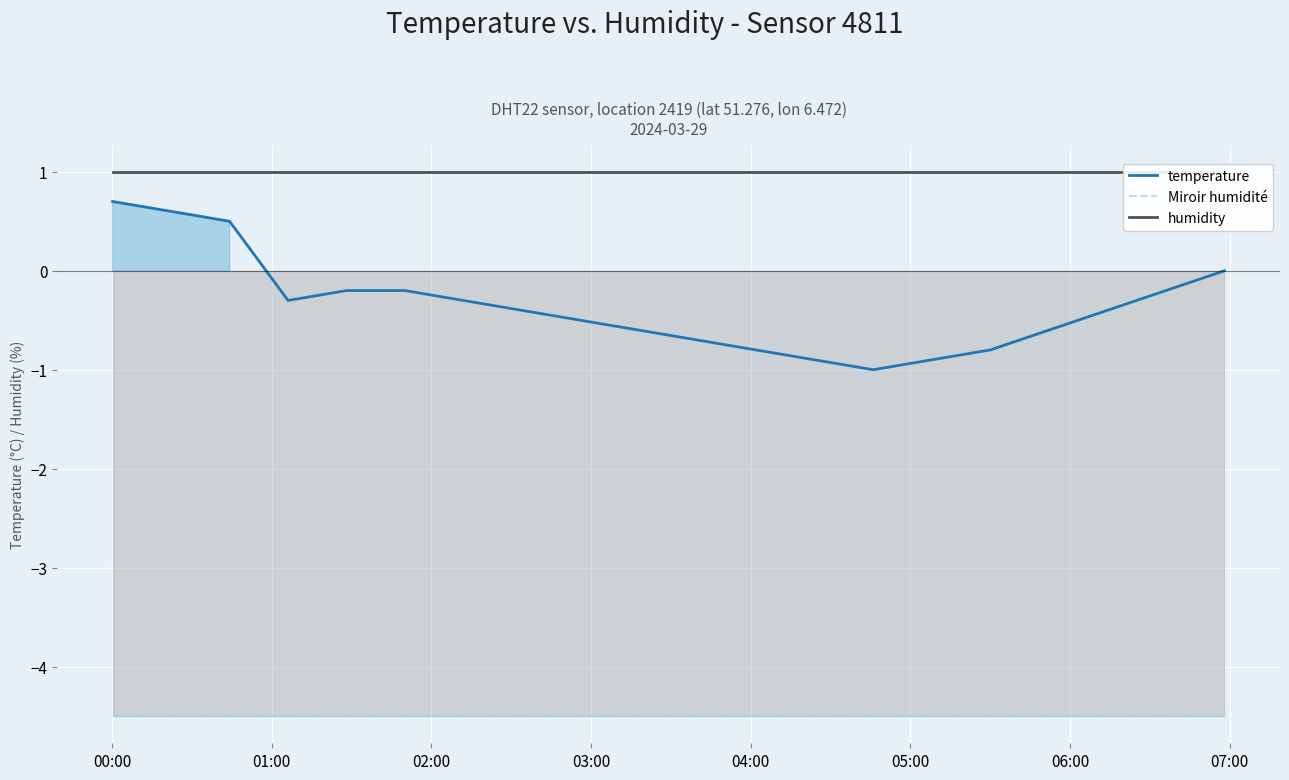

Reading left to right, list all the values displayed in this chart.

temperature: 0.7	0.6	0.5	-0.3	-0.2	-0.2	-0.3	-0.4	-0.5	-0.6	-0.7	-0.8	-0.9	-1.0	-0.9	-0.8	-0.6	-0.4	-0.2	0.0
Miroir humidité: -4.5	-4.5	-4.5	-4.5	-4.5	-4.5	-4.5	-4.5	-4.5	-4.5	-4.5	-4.5	-4.5	-4.5	-4.5	-4.5	-4.5	-4.5	-4.5	-4.5
humidity: 1.0	1.0	1.0	1.0	1.0	1.0	1.0	1.0	1.0	1.0	1.0	1.0	1.0	1.0	1.0	1.0	1.0	1.0	1.0	1.0